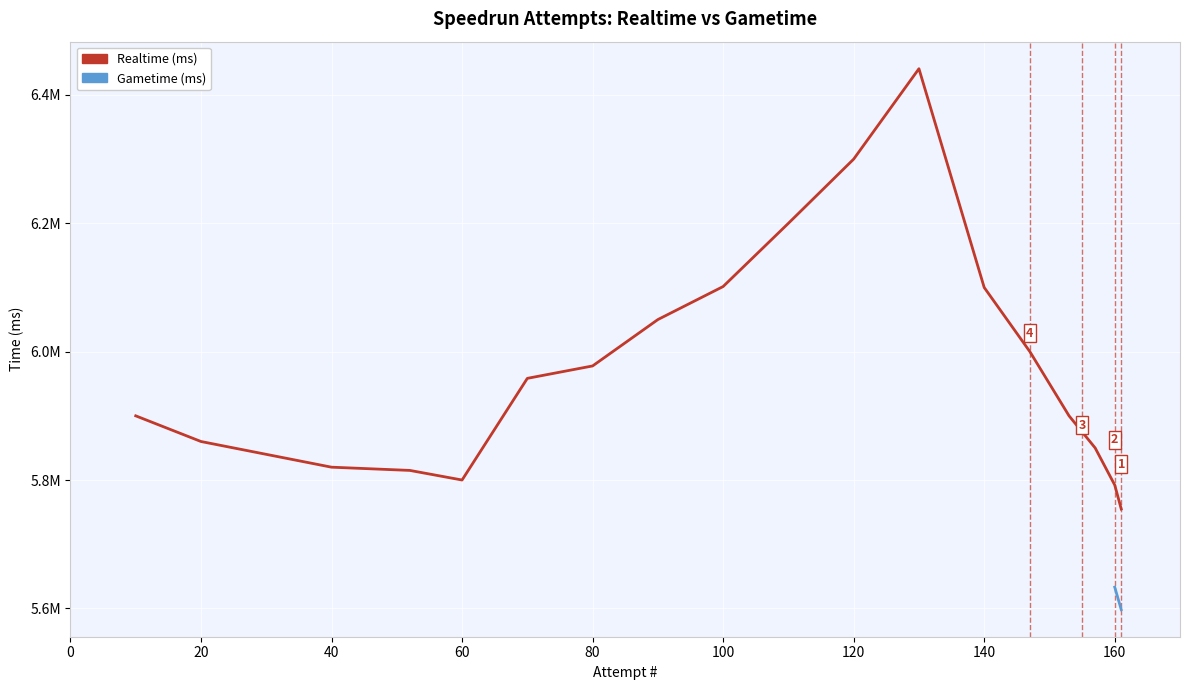

What is the difference between the Realtime (ms) values at 90 and 100?

50000